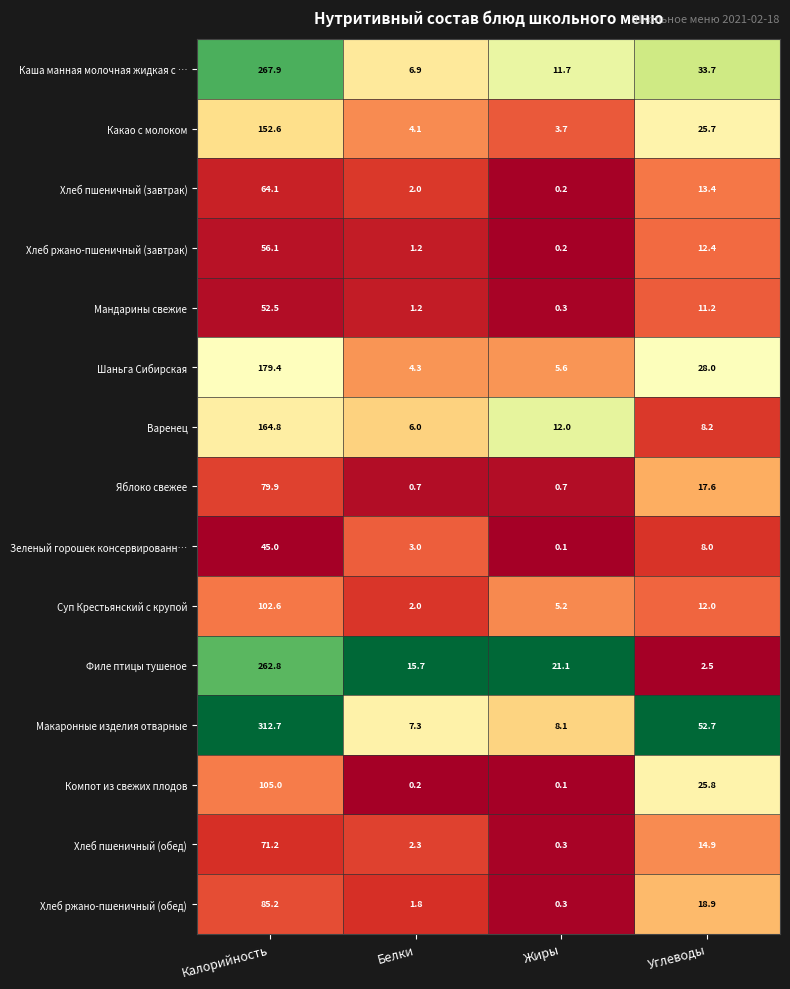

List the series in order of their peak value, highest first.

Макаронные изделия отварные, Каша манная молочная жидкая с …, Филе птицы тушеное, Шаньга Сибирская, Варенец, Какао с молоком, Компот из свежих плодов, Суп Крестьянский с крупой, Хлеб ржано-пшеничный (обед), Яблоко свежее, Хлеб пшеничный (обед), Хлеб пшеничный (завтрак), Хлеб ржано-пшеничный (завтрак), Мандарины свежие, Зеленый горошек консервированн…